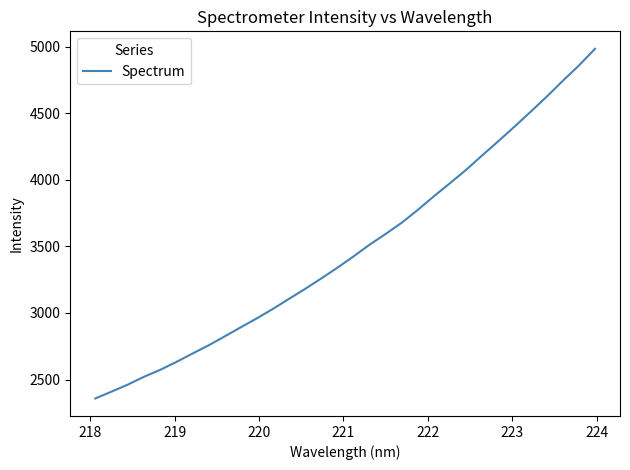

What is the maximum value shown in the chart?

4985.1